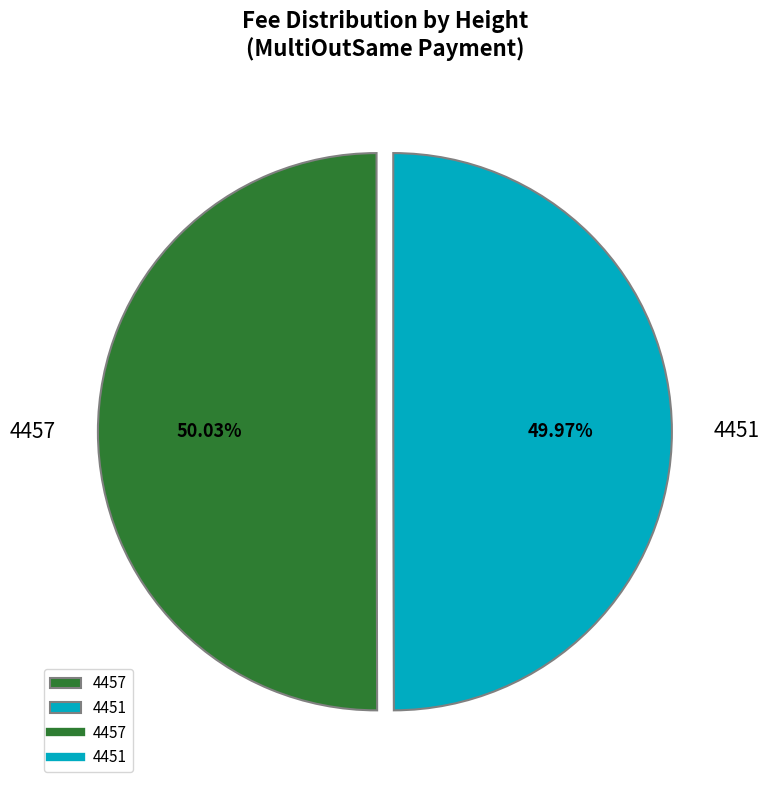

Does any single category account for the majority?

Yes